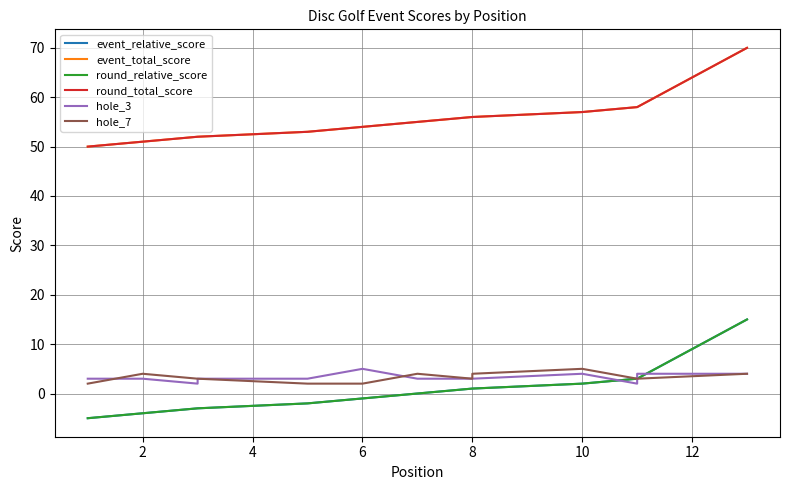

How many interior local valleys does the hole_3 series have?

2